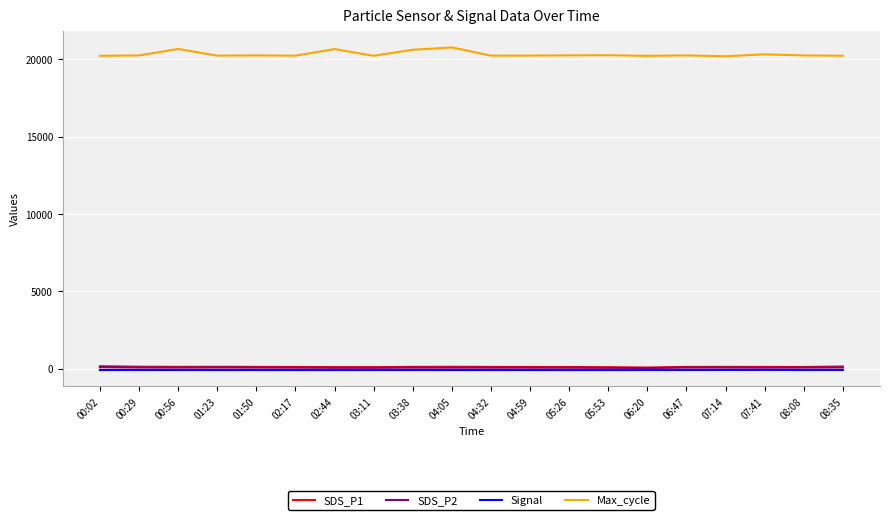

What position from the right is 00:29?

19